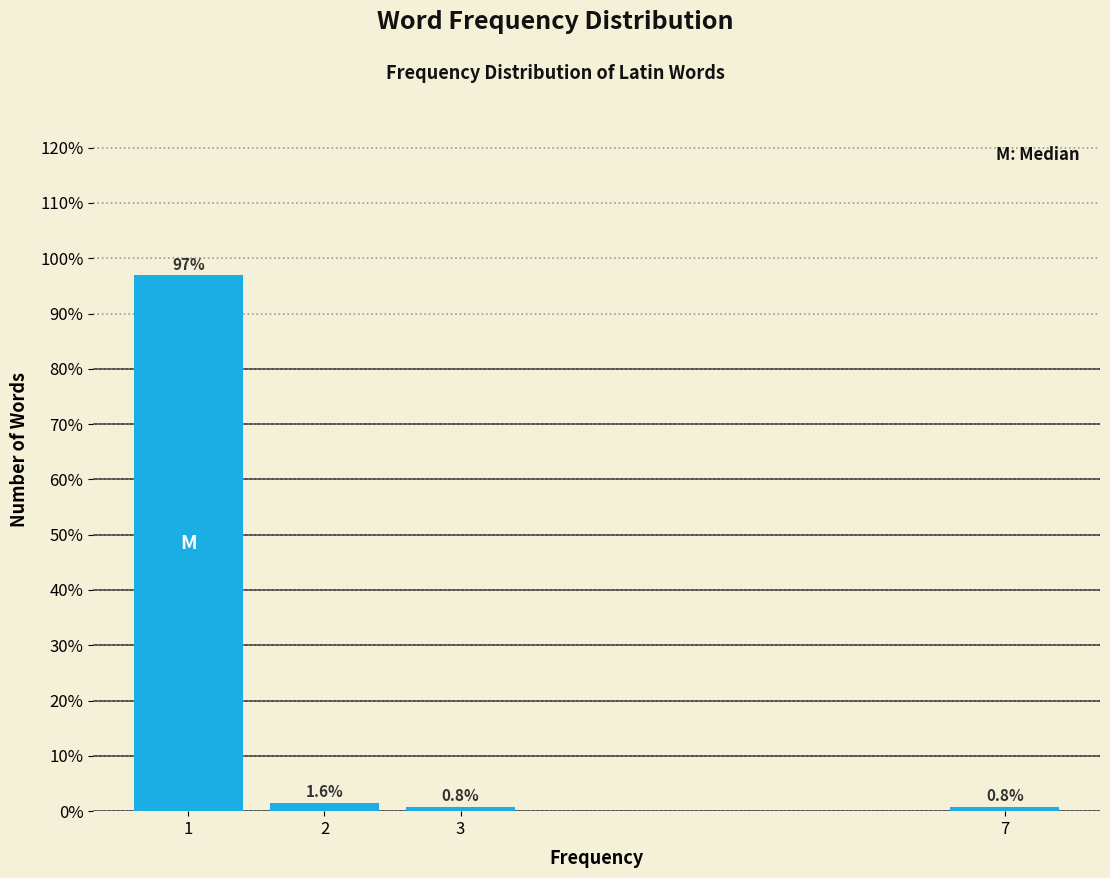

Reading left to right, list all the values displayed in this chart.

1=96.9	2=1.6	3=0.8	7=0.8